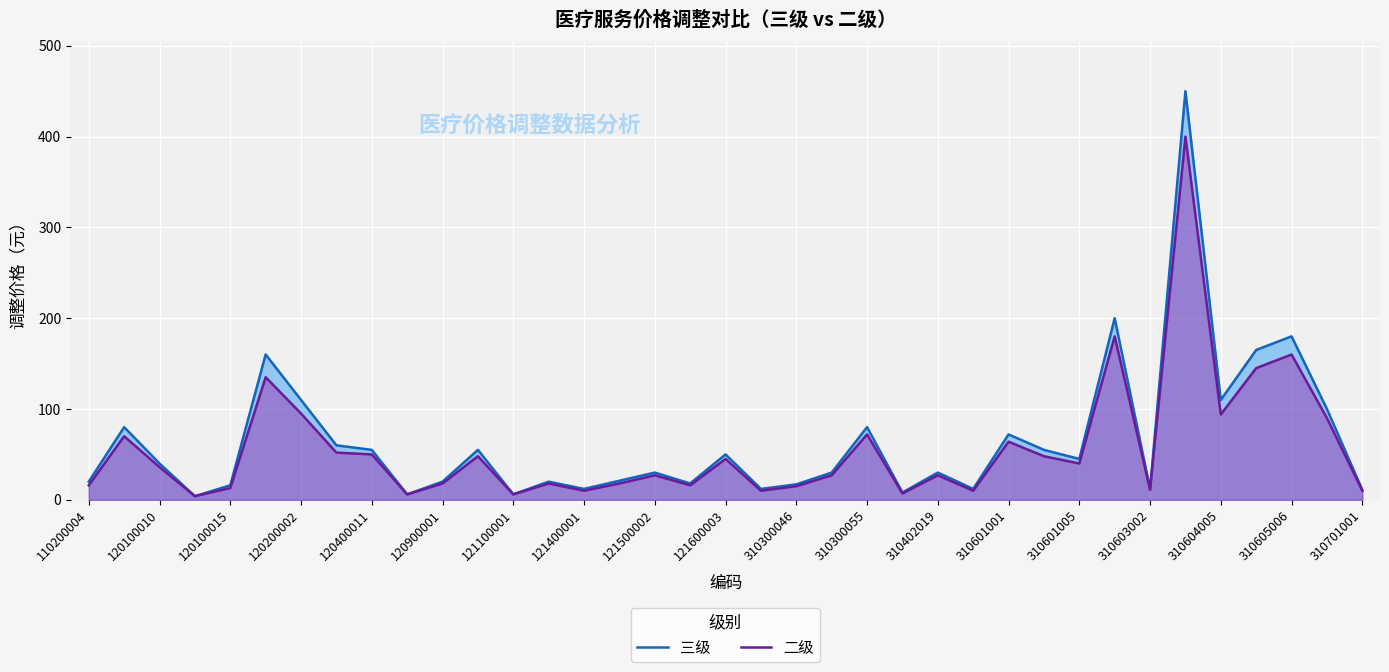

What is the greatest value displayed?

450